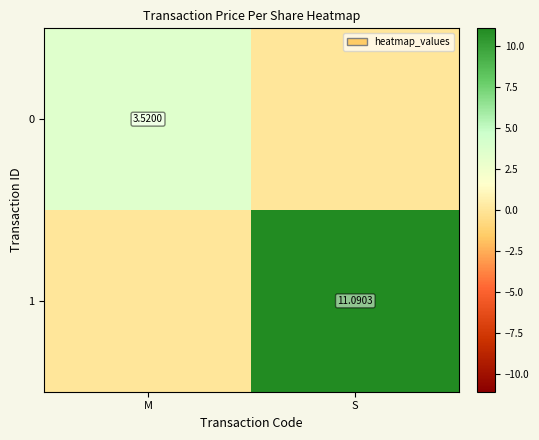

List the series in order of their peak value, highest first.

1, 0